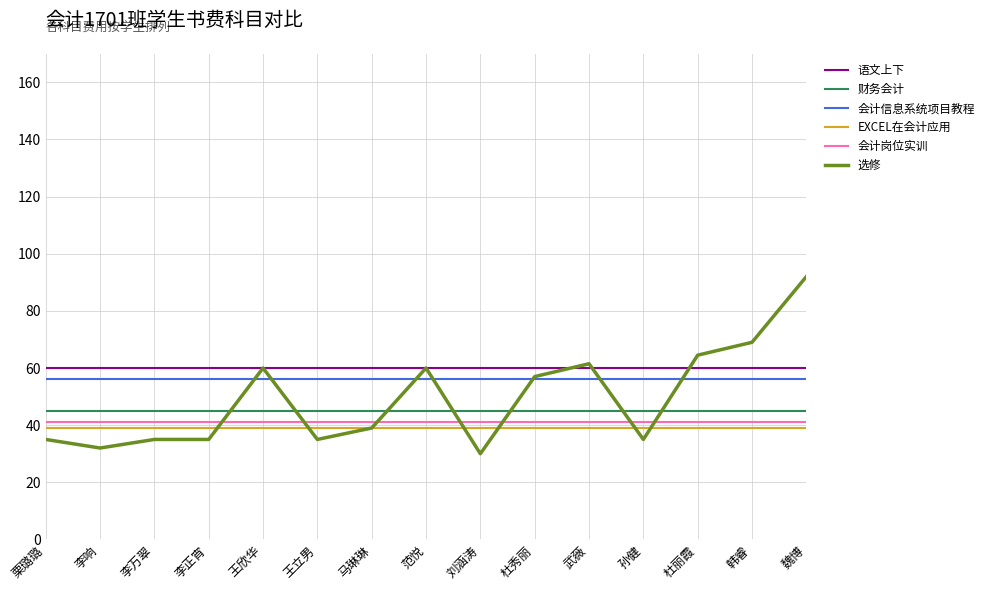

What is the spread (max minus min) of values at 杜丽霞?

25.5